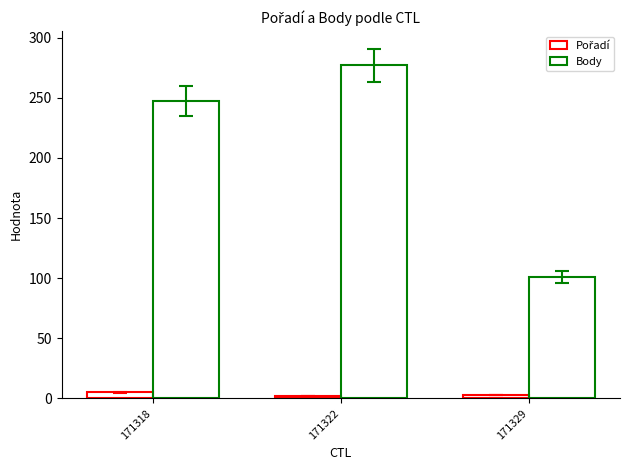

Rank the categories by Body value from highest to lowest.

171322, 171318, 171329